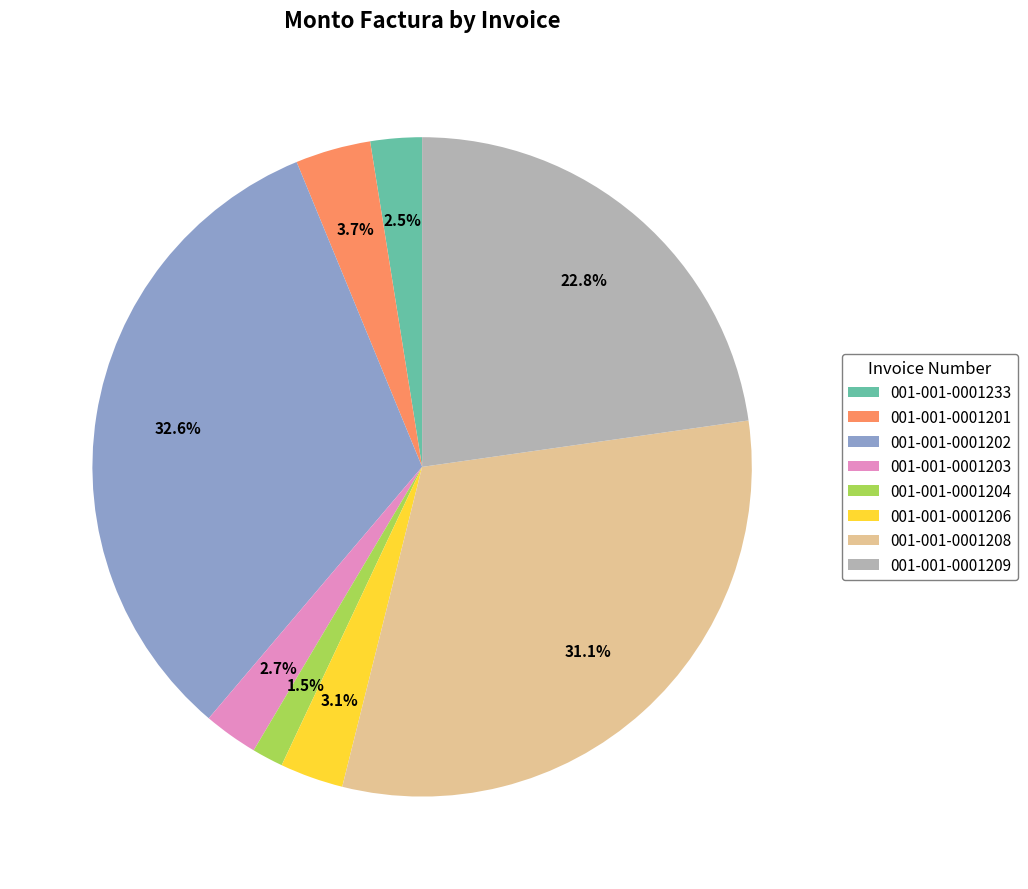

What percentage is NOT represented by 001-001-0001208?

68.9%